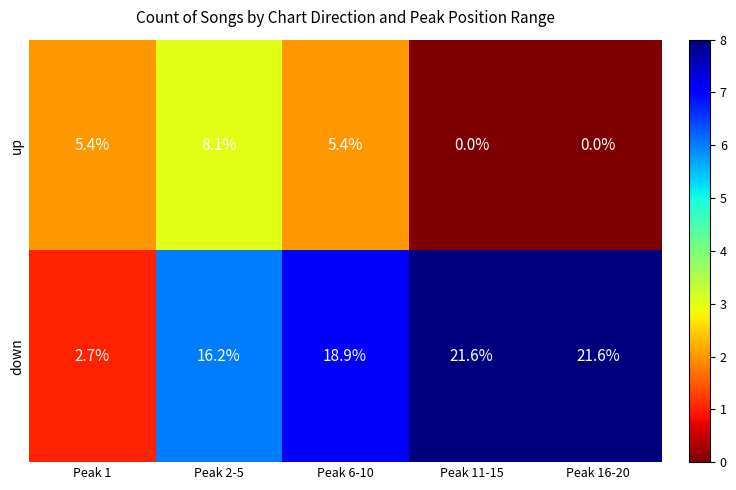

Reading right to left, what are all the values shown in this chart?

up: Peak 16-20=0.0	Peak 11-15=0.0	Peak 6-10=5.4	Peak 2-5=8.1	Peak 1=5.4
down: Peak 16-20=21.6	Peak 11-15=21.6	Peak 6-10=18.9	Peak 2-5=16.2	Peak 1=2.7